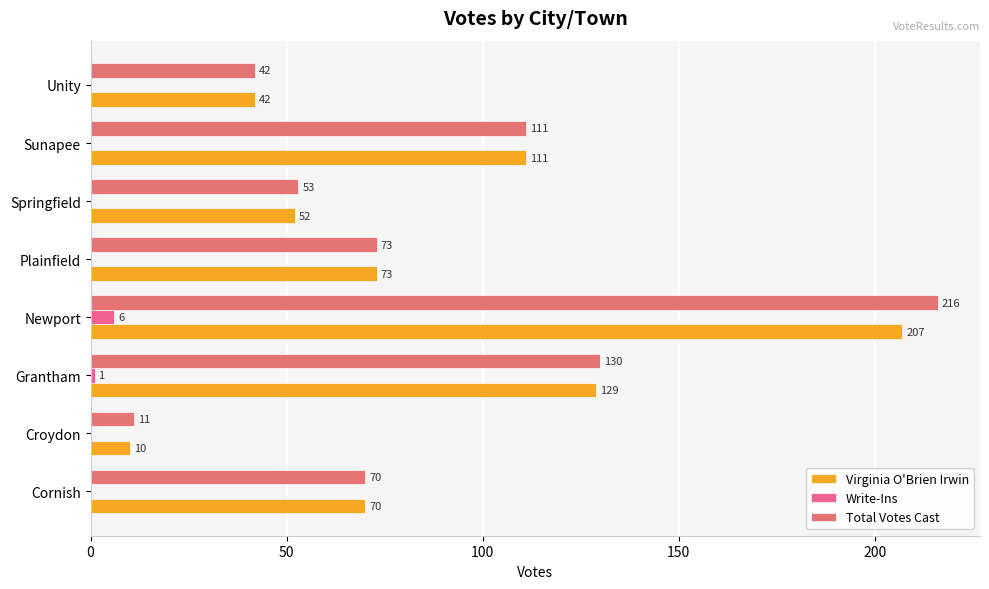

Which category has the highest value in the Virginia O'Brien Irwin series?

Newport